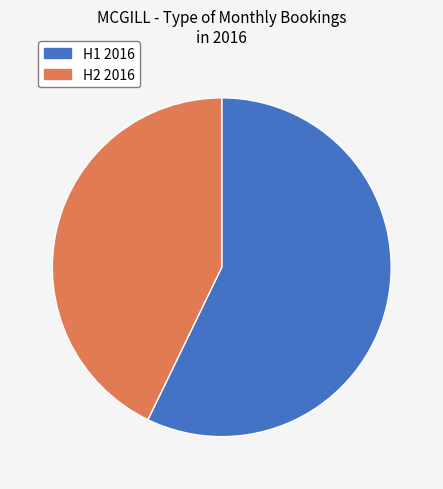

Does any single category account for the majority?

Yes